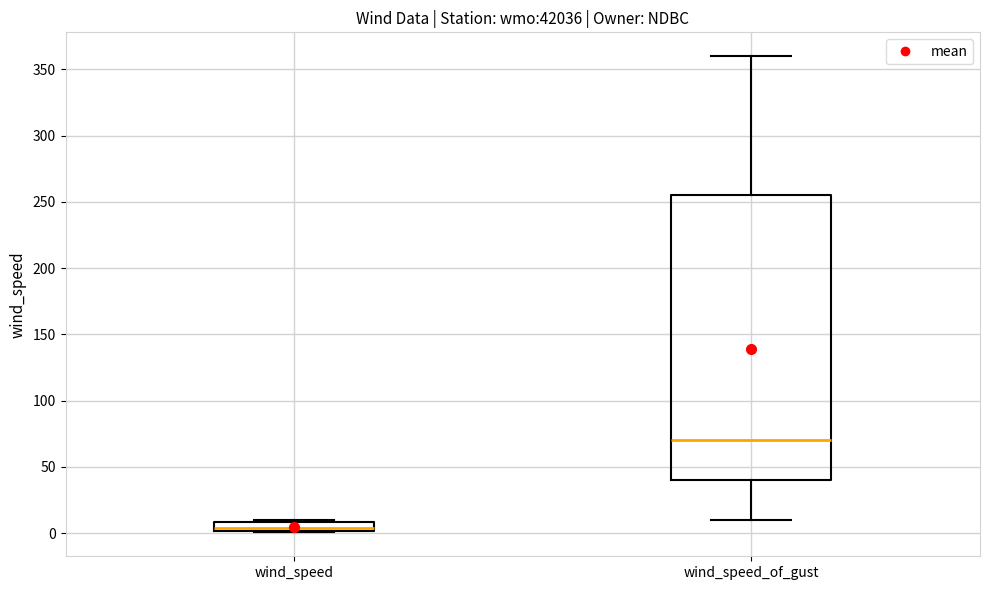

Where does the upper whisker of the box for wind_speed_of_gust end on the y-axis? The values are not printed on the chart, so give them approximately, as read against the axis.

360